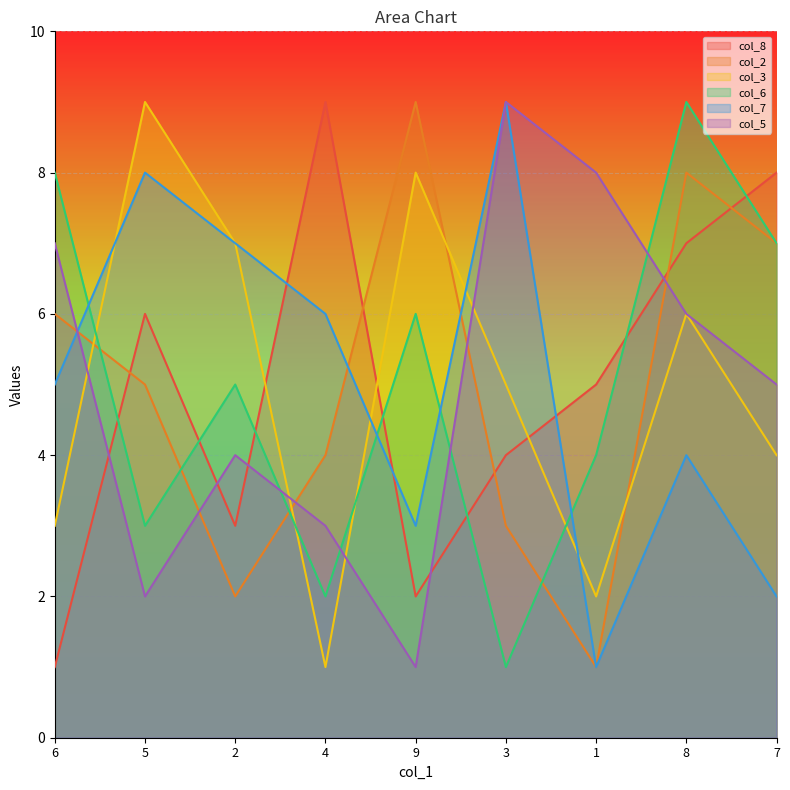

How many lines are shown in the chart?

6